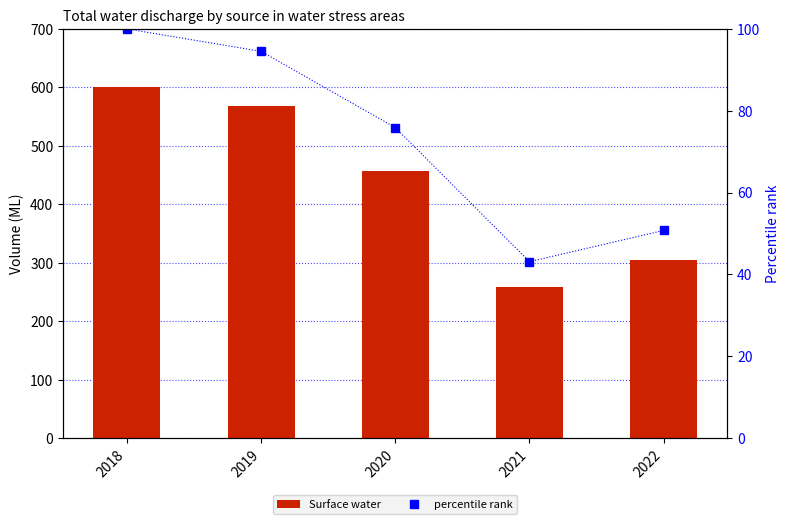

What is the difference between the maximum and second lowest values in the percentile rank series?

49.3